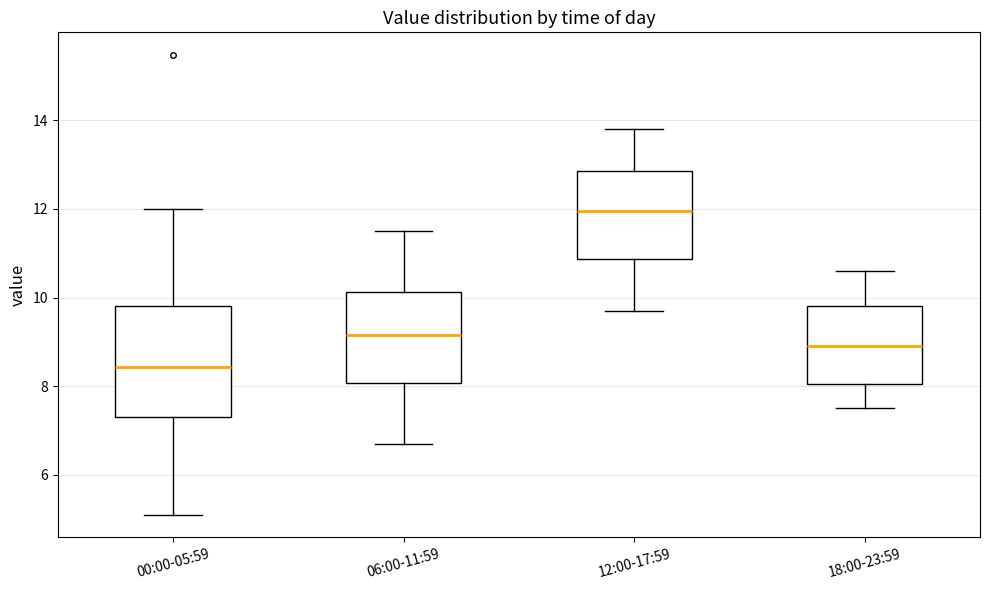

Where does the median line of the box for 00:00-05:59 sit on the y-axis? The values are not printed on the chart, so give them approximately, as read against the axis.

8.4